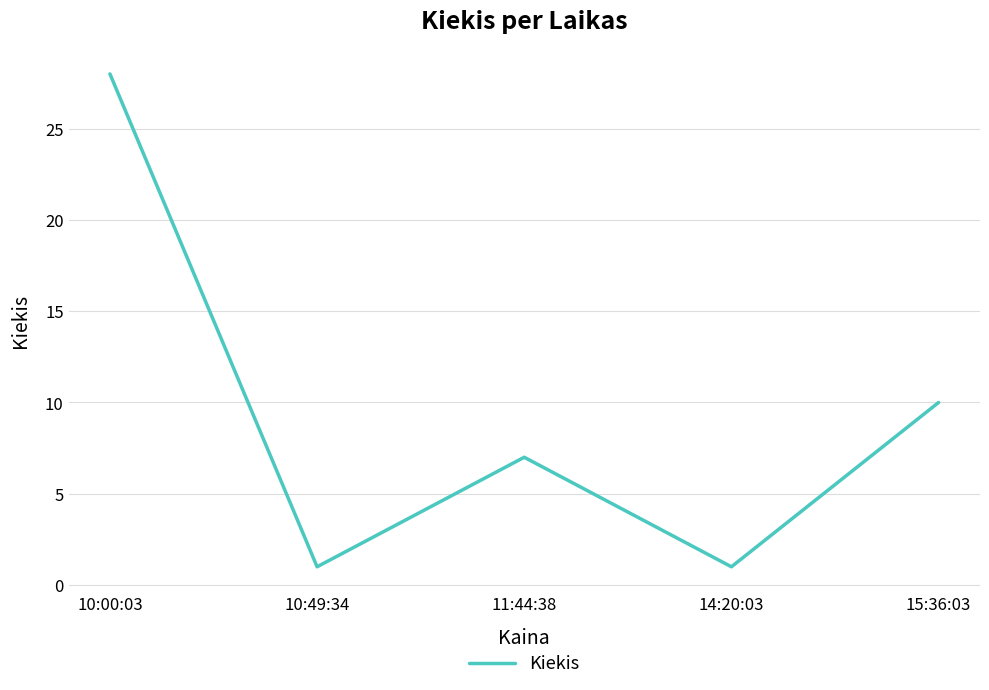

Is it true that the value at 14:20:03 is 2?

False